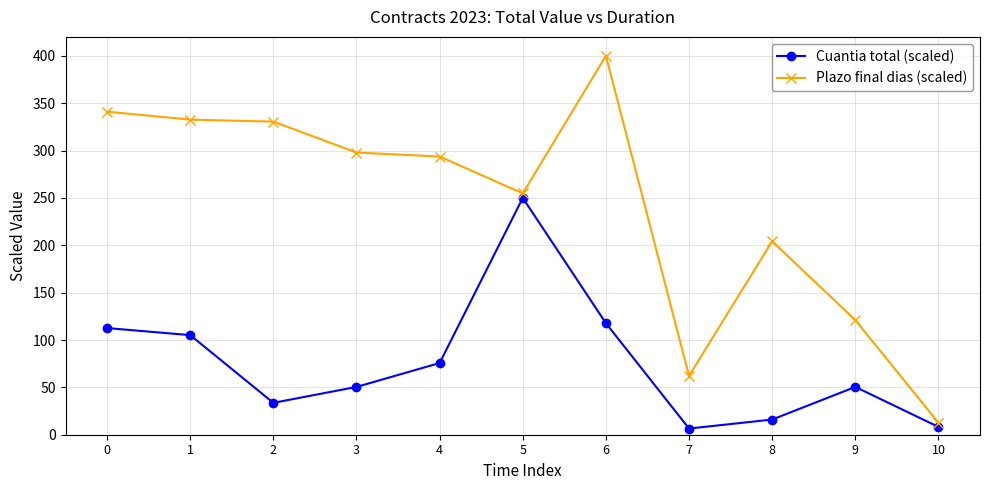

At which category is the sum across all series the highest?

6